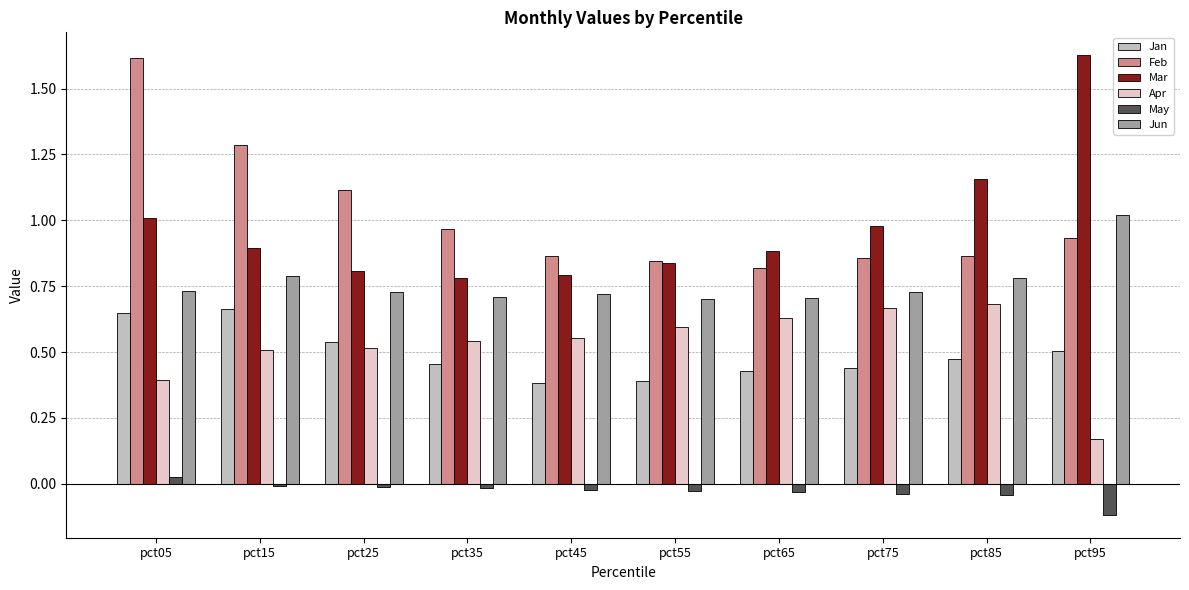

Is the value of Mar at pct45 greater than the value of Jan at pct65?

Yes